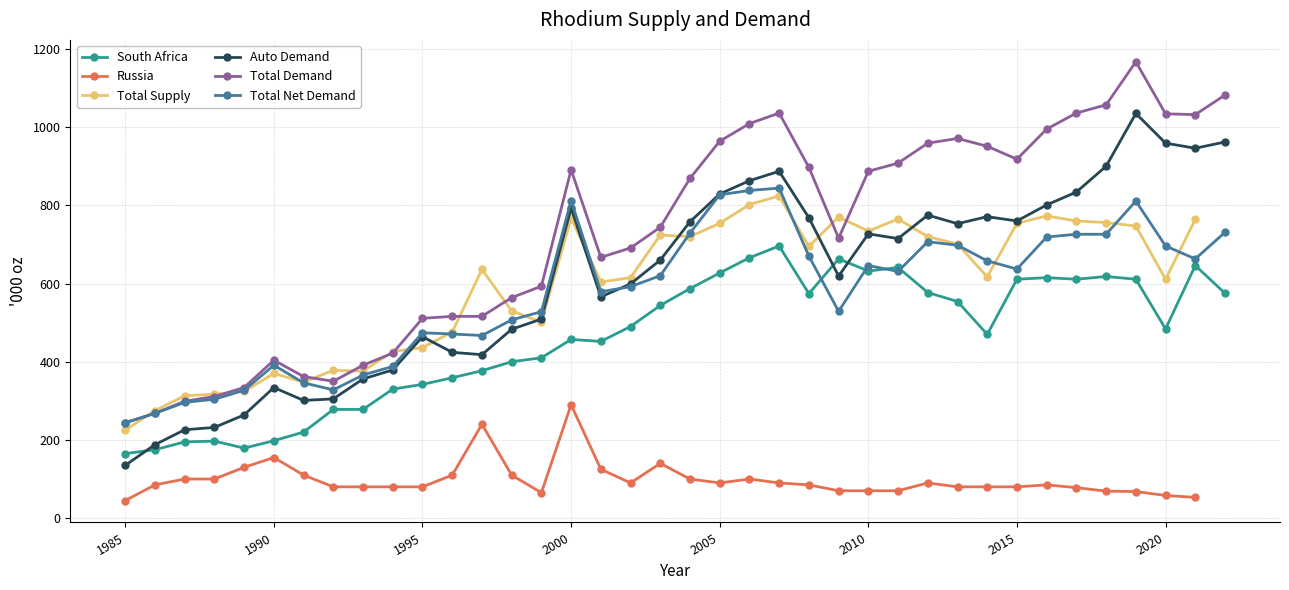

The value of Auto Demand at 21 is 863.0. True or false?

True